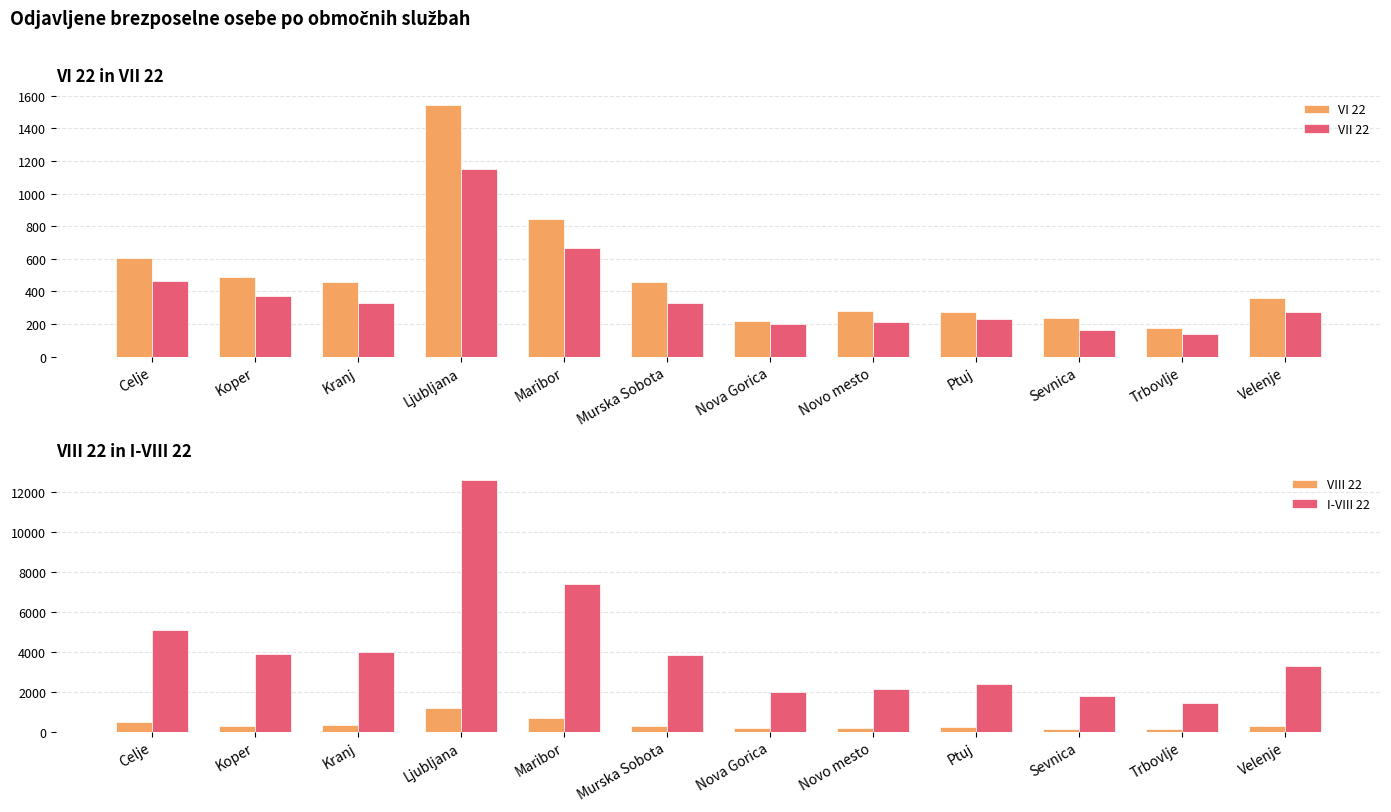

Which category has the highest value in the VI 22 series?

Ljubljana